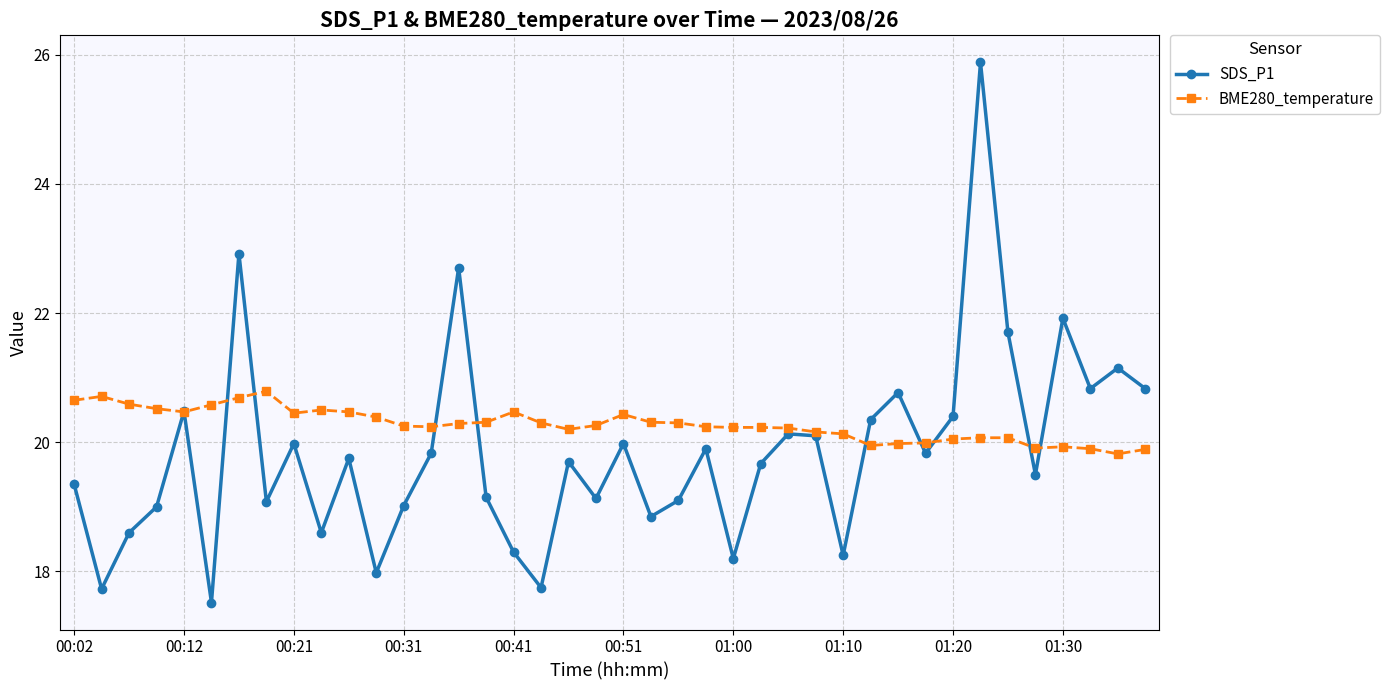

Which series has the largest total across all categories?

BME280_temperature